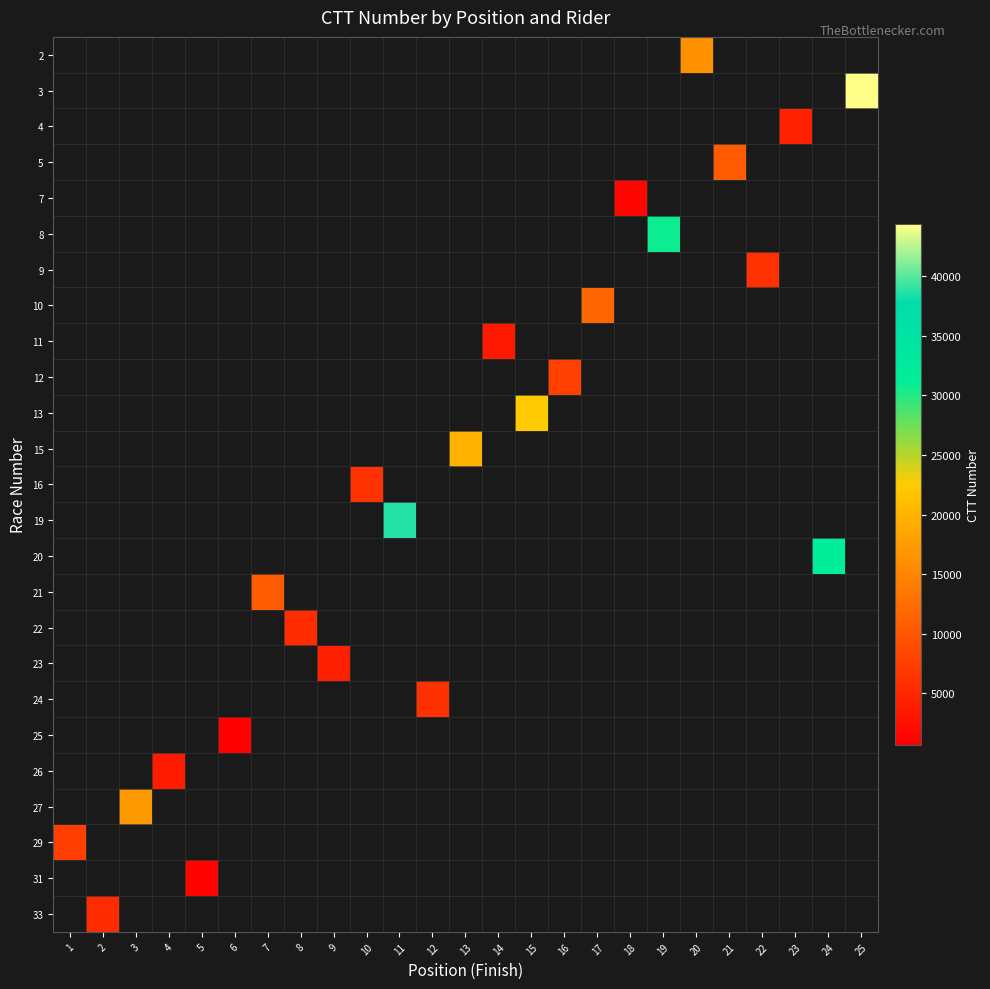

Which label corresponds to the smallest value in the chart?

6